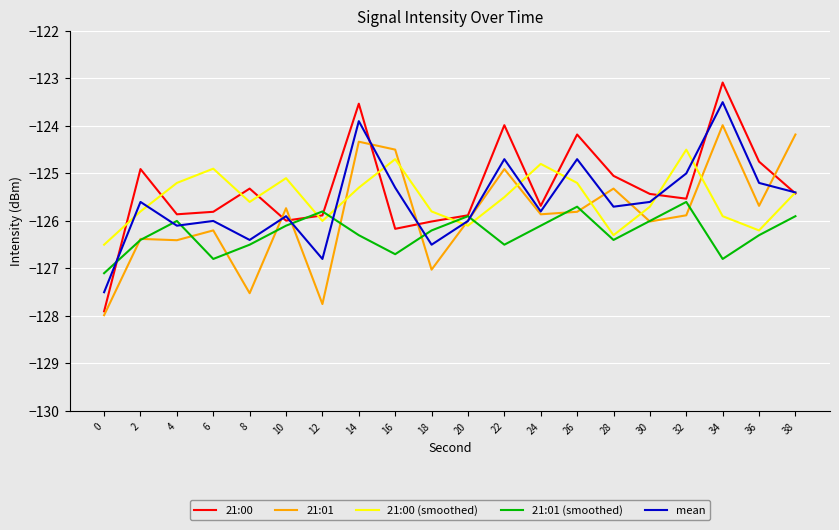

Is the value of 21:00 (smoothed) at 26 greater than the value of 21:01 at 4?

Yes